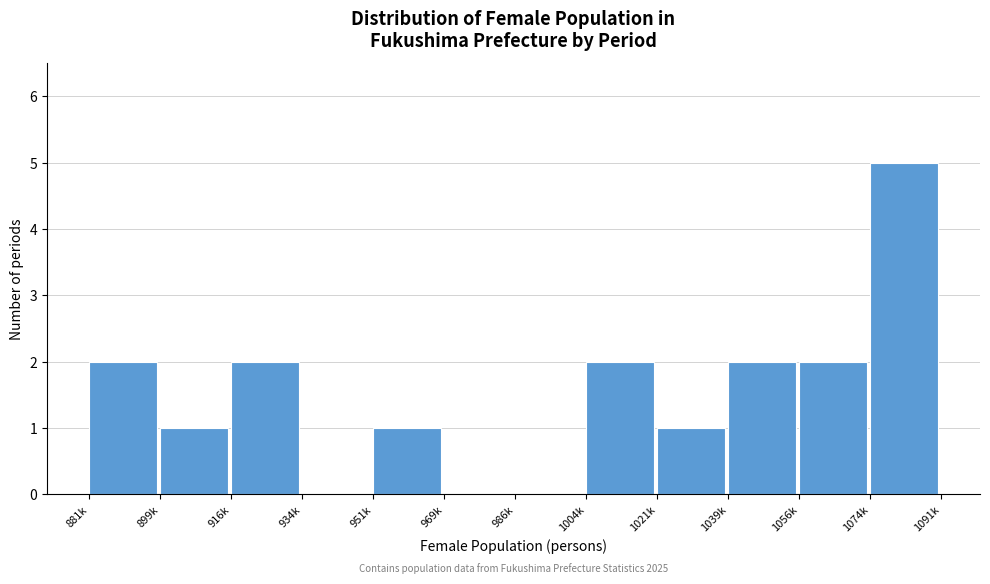

Reading left to right, extract all data points from this chart.

881k=2	899k=1	916k=2	934k=0	951k=1	969k=0	986k=0	1004k=2	1021k=1	1039k=2	1056k=2	1074k=5